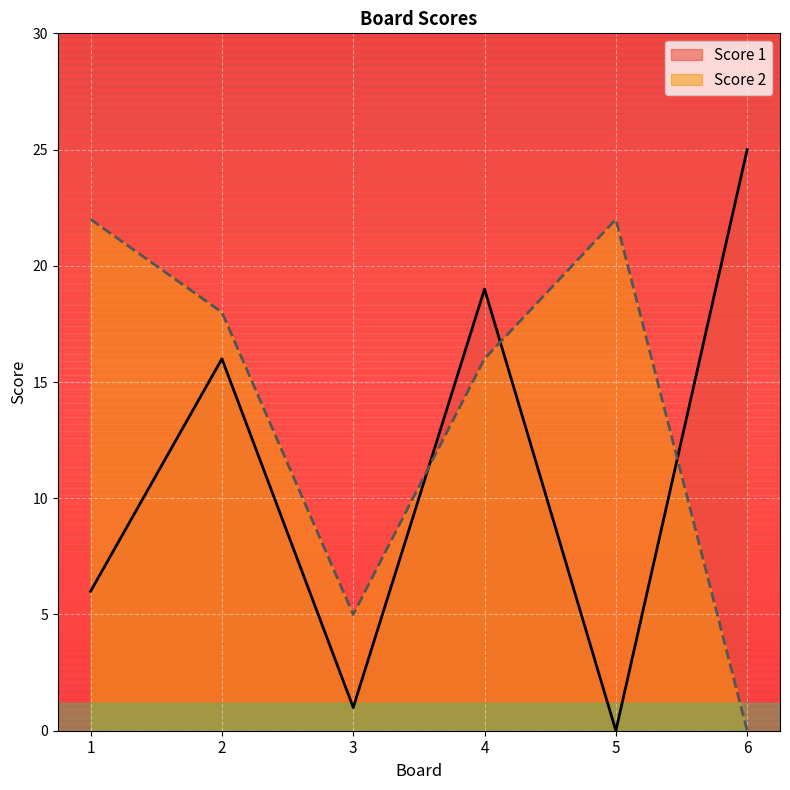

Is it true that Score 2 equals 9 at 3?

False